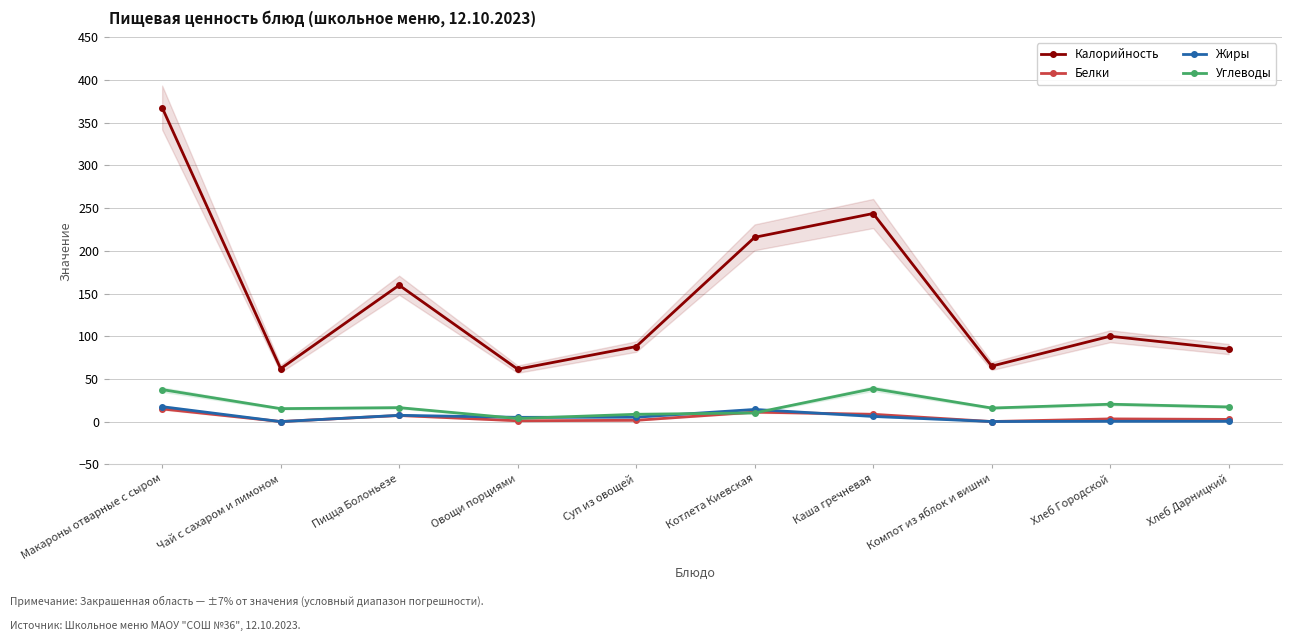

Reading right to left, list all the values displayed in this chart.

Калорийность: 85.0	100.0	65.0	243.8	215.9	87.9	61.5	159.8	62.0	367.8
Белки: 2.6	3.2	0.1	8.6	11.1	1.6	1.0	7.2	0.1	14.9
Жиры: 0.4	0.4	0.1	6.1	14.3	5.2	5.0	7.4	0.0	17.5
Углеводы: 17.2	20.4	15.9	38.6	10.2	8.6	3.7	16.4	15.2	37.5